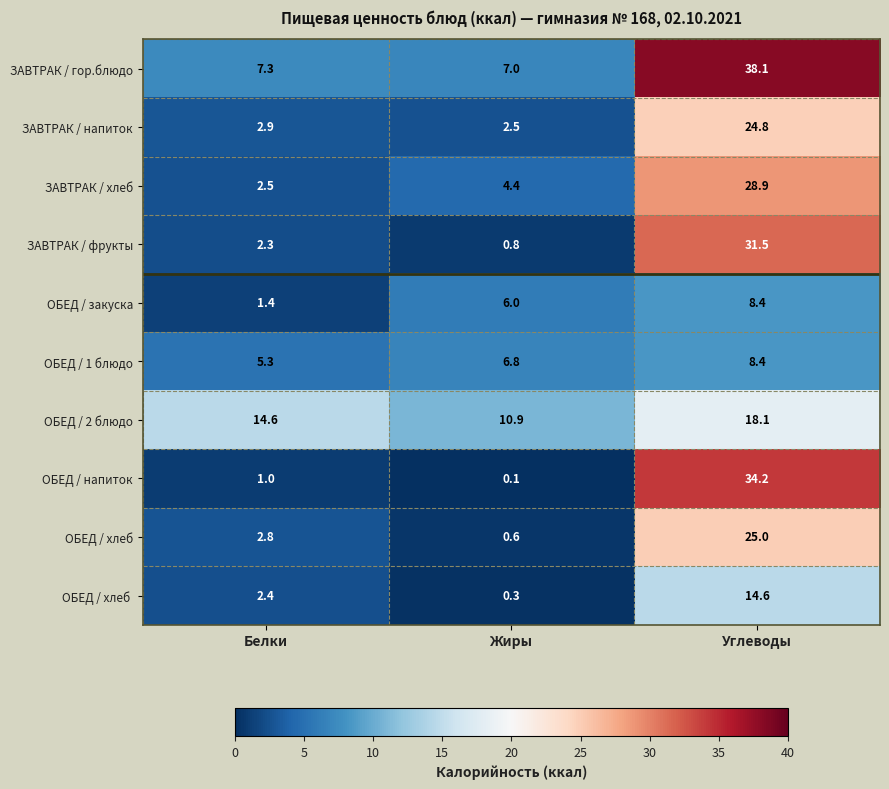

Count the number of categories in the chart.

3